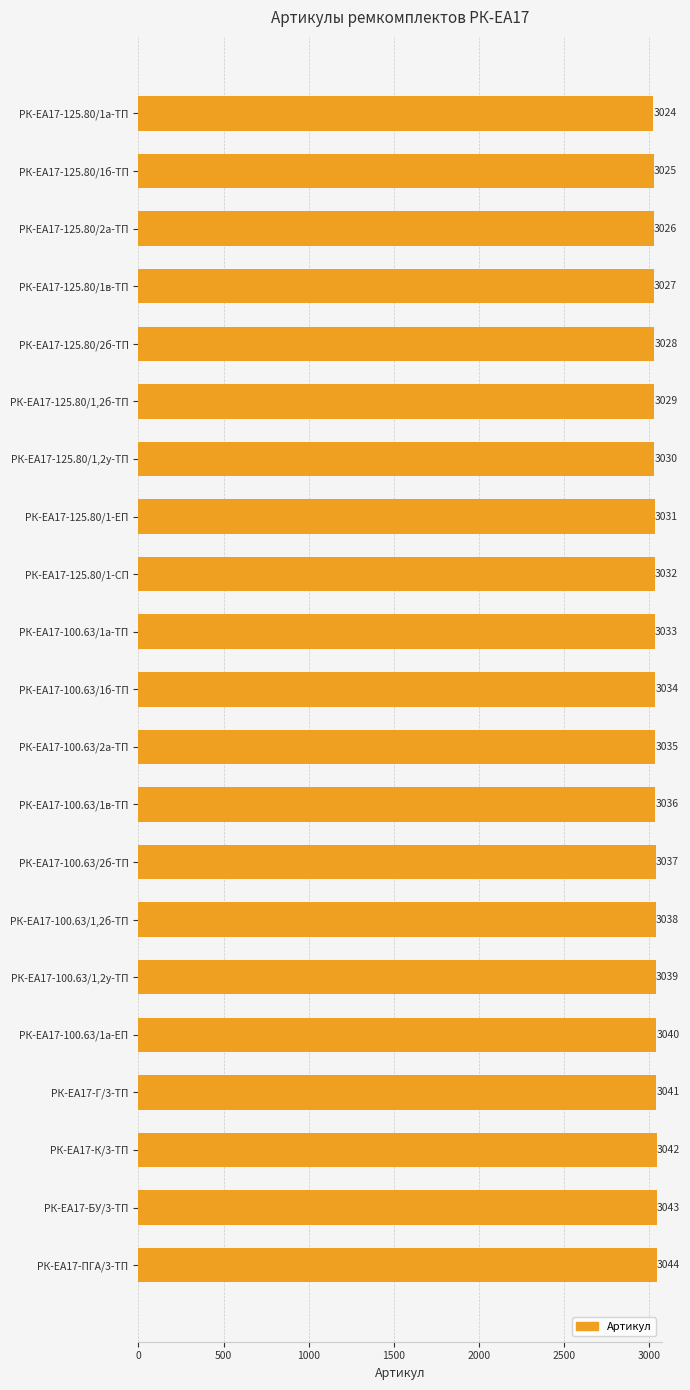

Does the chart contain stacked bars?

No